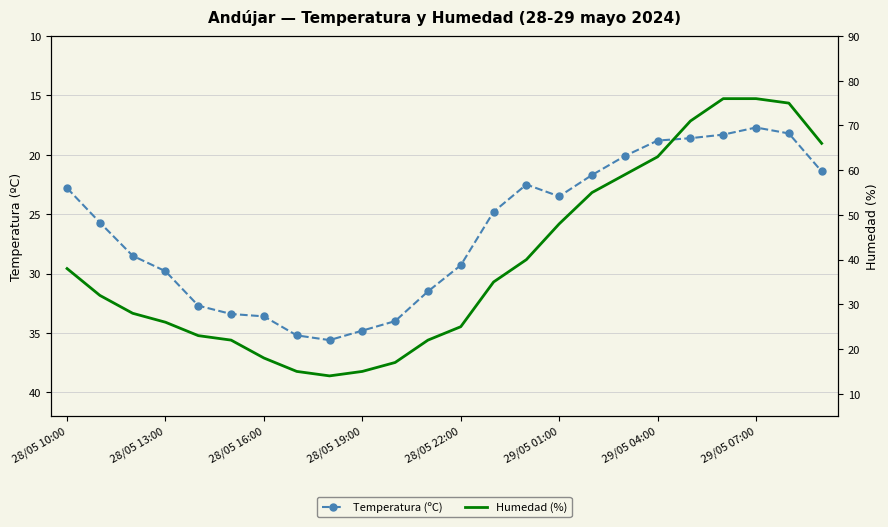

True or false: Temperatura (ºC) has more than 0 interior local peaks.

True